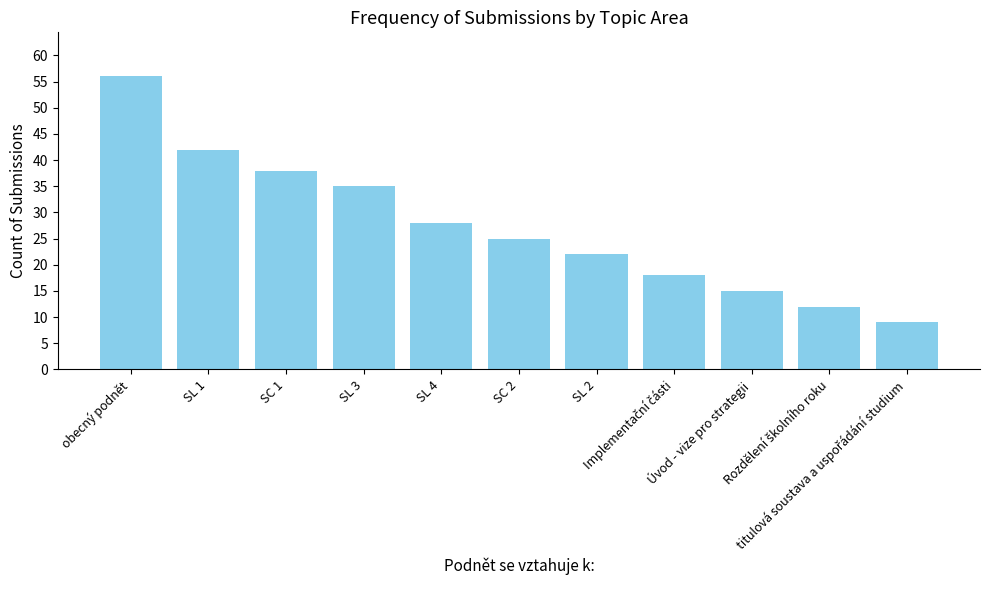

What is the minimum value shown in the chart?

9